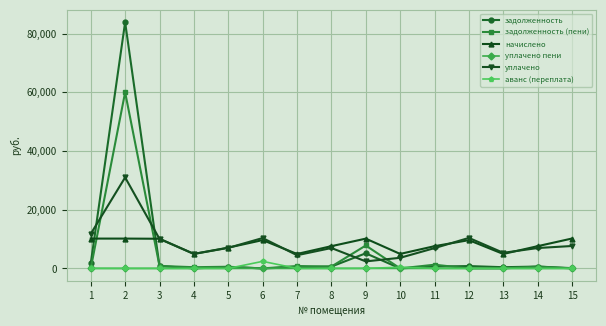

Count the number of data series in this chart.

6